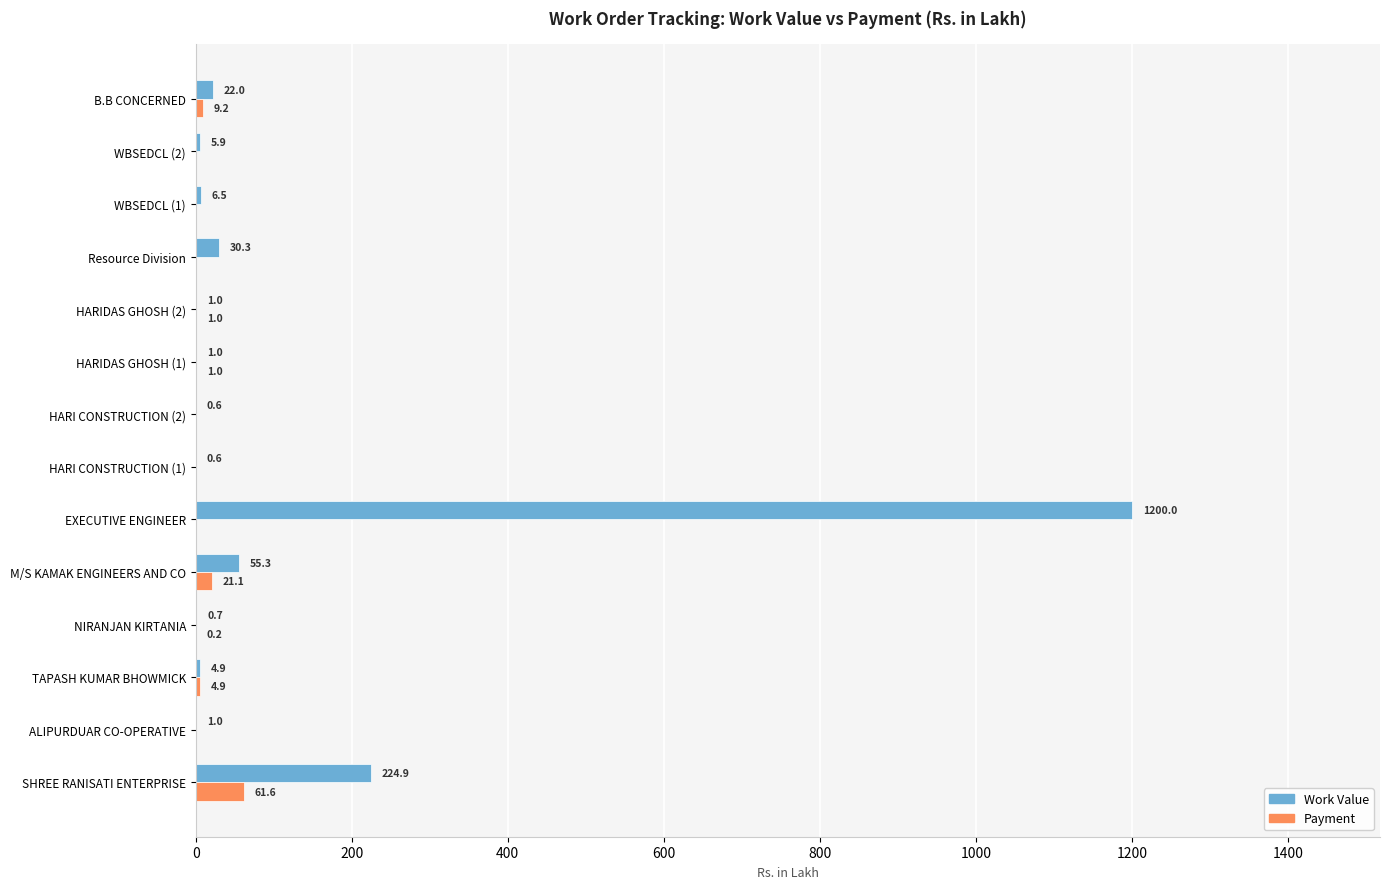

The Payment series shows 61.6 at SHREE RANISATI ENTERPRISE. True or false?

True